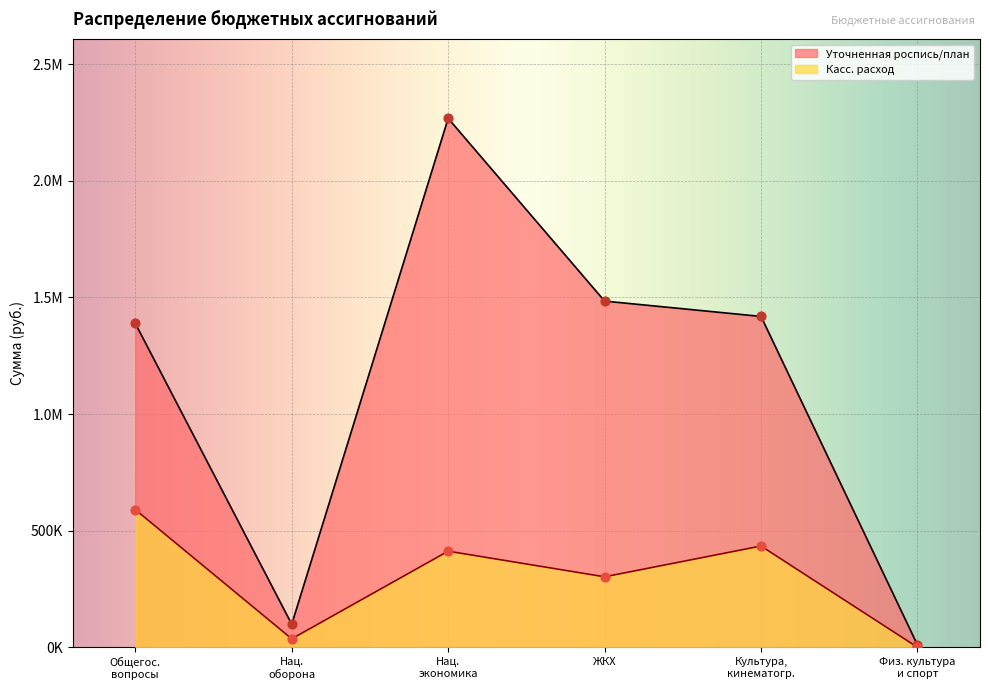

Which series reaches the minimum Y coordinate?

Касс. расход